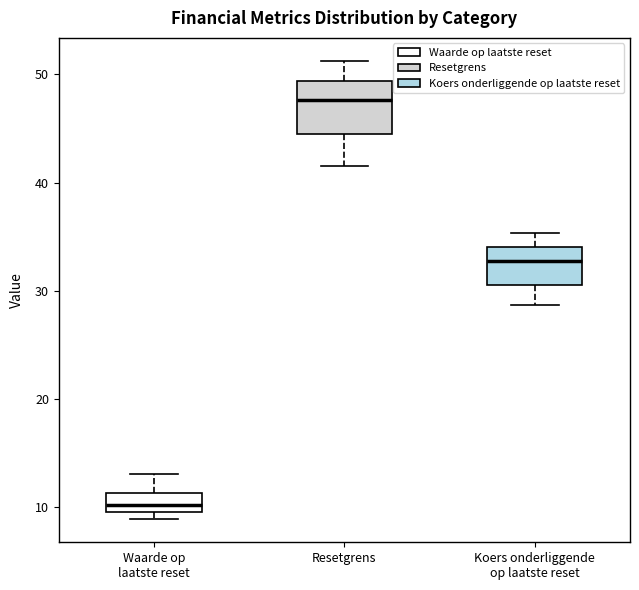

Reading left to right, read every box against the y-axis: the position of its median line, the range the box covers, and the ends of its whiskers. The values are not printed on the chart, so give them approximately, as read against the axis.

Waarde op laatste reset: median 10 (inside the box), box 10 to 11, whiskers 9 to 13
Resetgrens: median 48, box 44 to 49, whiskers 42 to 51
Koers onderliggende op laatste reset: median 33, box 31 to 34, whiskers 29 to 35